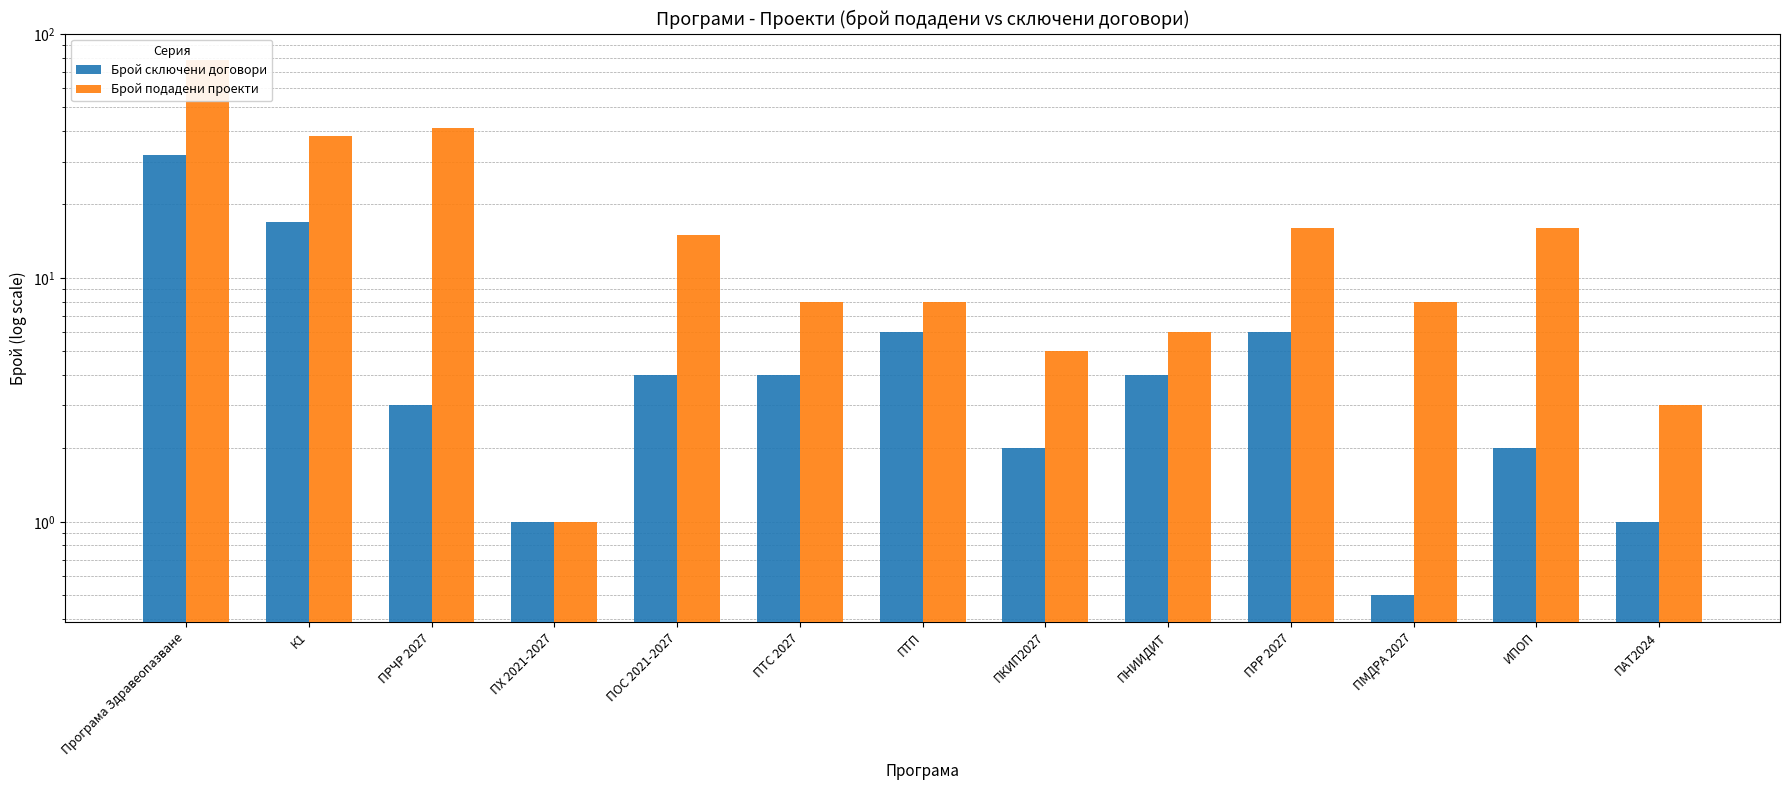

Reading left to right, extract all data points from this chart.

Брой сключени договори: 32.0	17.0	3.0	1.0	4.0	4.0	6.0	2.0	4.0	6.0	0.5	2.0	1.0
Брой подадени проекти: 78.0	38.0	41.0	1.0	15.0	8.0	8.0	5.0	6.0	16.0	8.0	16.0	3.0